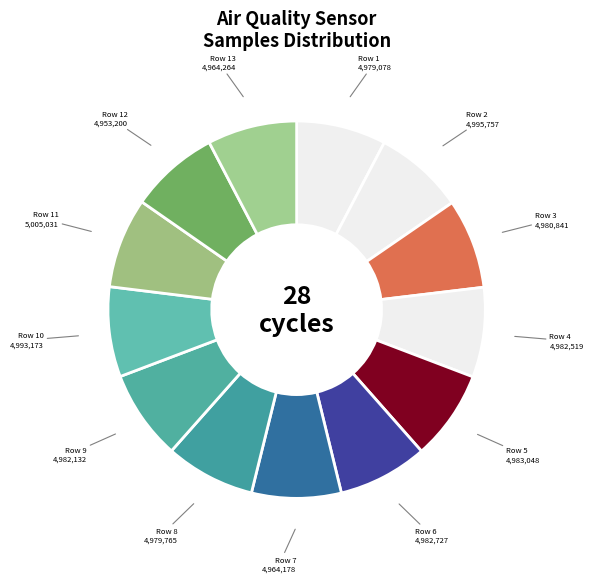

Count the number of slices in the pie.

13